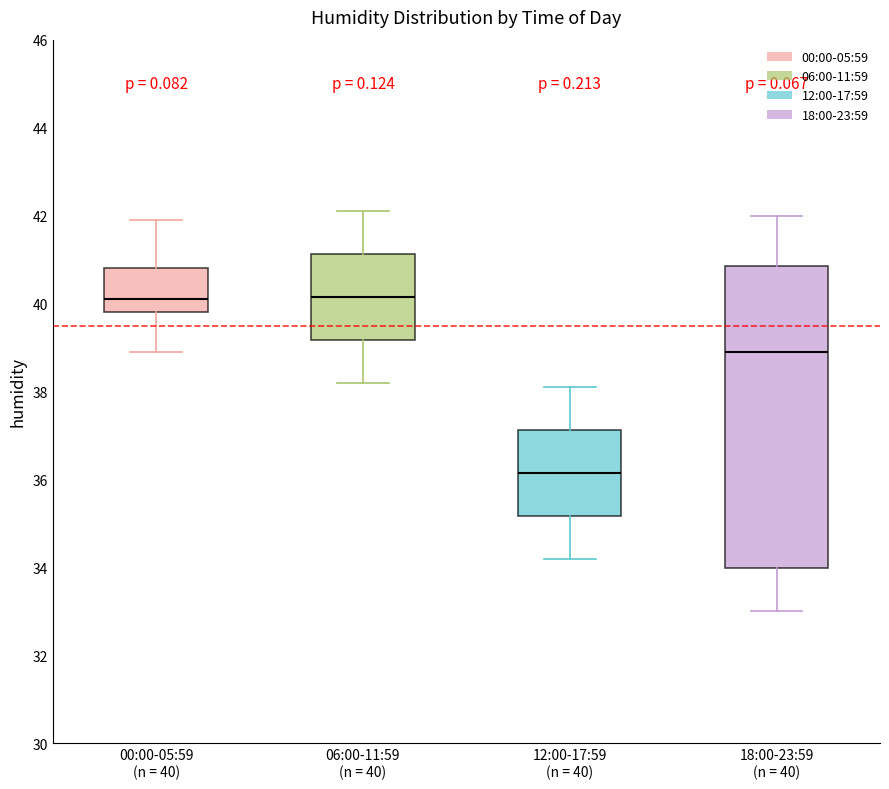

Reading left to right, read every box against the y-axis: the position of its median line, the range the box covers, and the ends of its whiskers. The values are not printed on the chart, so give them approximately, as read against the axis.

00:00-05:59 (n = 40): median 40.2, box 39.8 to 40.8, whiskers 39.0 to 42.0
06:00-11:59 (n = 40): median 40.2, box 39.2 to 41.2, whiskers 38.2 to 42.2
12:00-17:59 (n = 40): median 36.2, box 35.2 to 37.2, whiskers 34.2 to 38.2
18:00-23:59 (n = 40): median 39.0, box 34.0 to 40.8, whiskers 33.0 to 42.0